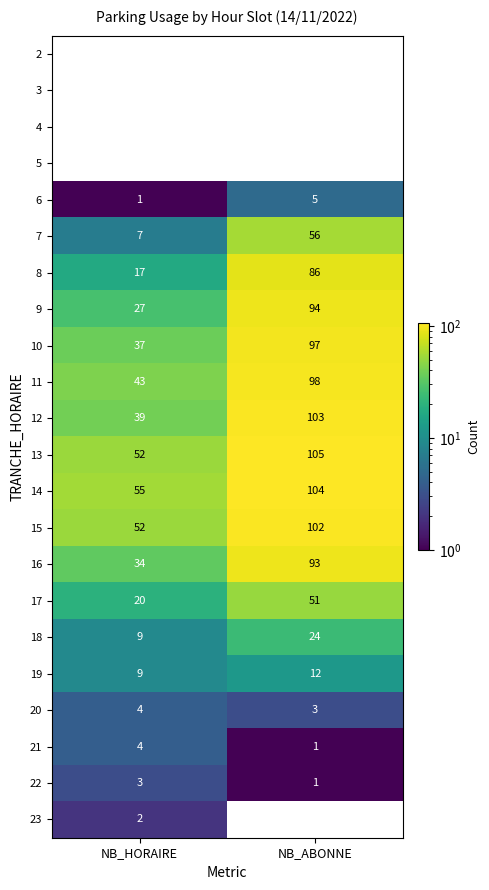

Where is 11 nearest to the value 70?

NB_HORAIRE